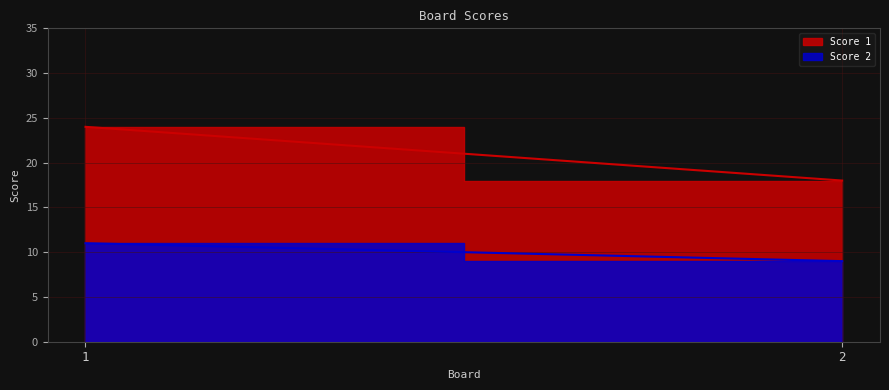

Reading left to right, list all the values displayed in this chart.

Score 1: 1=24	2=18
Score 2: 1=11	2=9